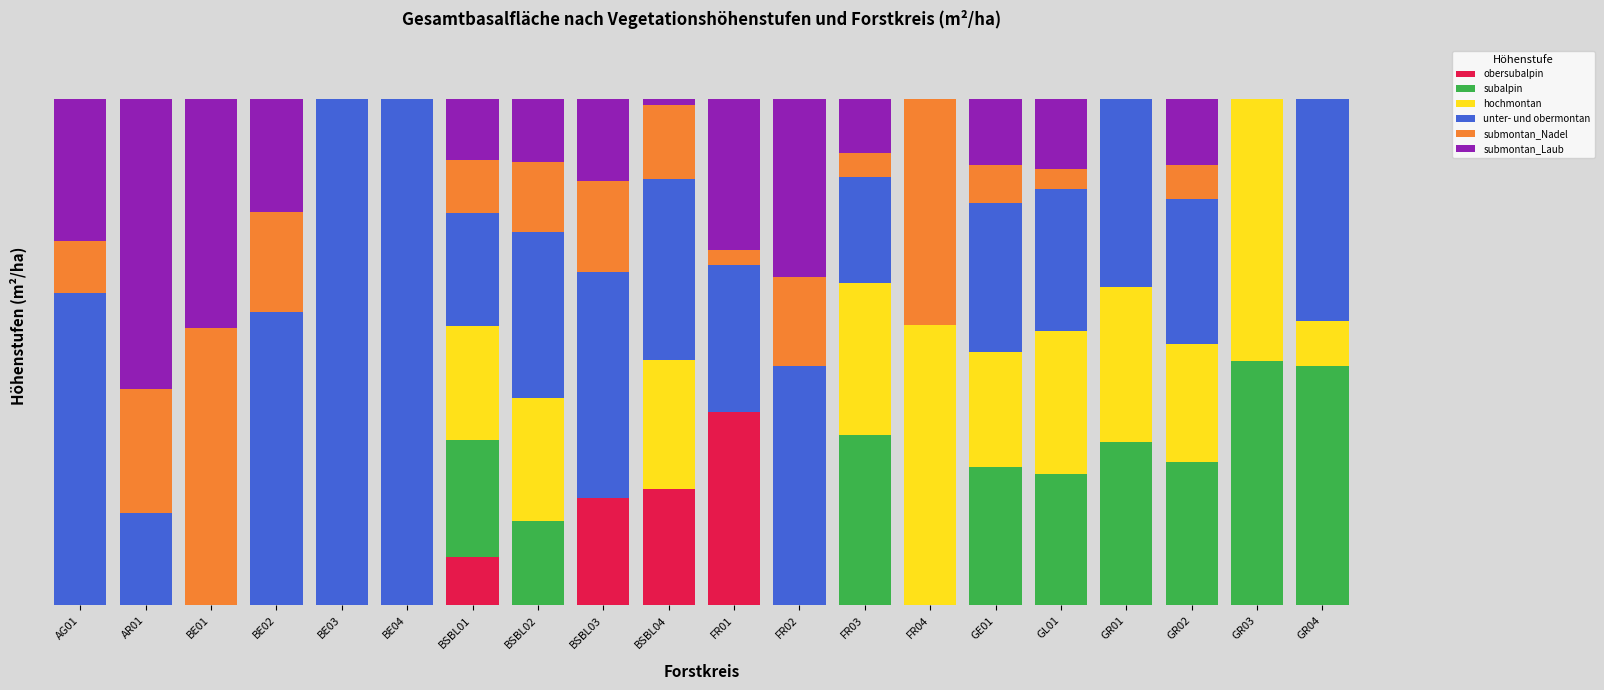

Reading left to right, extract all data points from this chart.

obersubalpin: AG01=0.0	AR01=0.0	BE01=0.0	BE02=0.0	BE03=0.0	BE04=0.0	BSBL01=16.3	BSBL02=0.0	BSBL03=17.2	BSBL04=23.8	FR01=27.7	FR02=0.0	FR03=0.0	FR04=0.0	GE01=0.0	GL01=0.0	GR01=0.0	GR02=0.0	GR03=0.0	GR04=0.0
subalpin: AG01=0.0	AR01=0.0	BE01=0.0	BE02=0.0	BE03=0.0	BE04=0.0	BSBL01=39.2	BSBL02=18.9	BSBL03=0.0	BSBL04=0.0	FR01=0.0	FR02=0.0	FR03=60.6	FR04=0.0	GE01=40.9	GL01=35.0	GR01=33.2	GR02=47.1	GR03=32.6	GR04=37.0
hochmontan: AG01=0.0	AR01=0.0	BE01=0.0	BE02=0.0	BE03=0.0	BE04=0.0	BSBL01=38.4	BSBL02=27.5	BSBL03=0.0	BSBL04=26.5	FR01=0.0	FR02=0.0	FR03=54.1	FR04=63.8	GE01=33.9	GL01=38.2	GR01=31.3	GR02=38.8	GR03=34.9	GR04=7.0
unter- und obermontan: AG01=34.5	AR01=4.5	BE01=0.0	BE02=38.3	BE03=53.7	BE04=45.5	BSBL01=38.0	BSBL02=37.0	BSBL03=36.2	BSBL04=37.2	FR01=21.1	FR02=26.0	FR03=37.8	FR04=0.0	GE01=44.2	GL01=38.1	GR01=38.2	GR02=47.7	GR03=0.0	GR04=34.3
submontan_Nadel: AG01=5.7	AR01=6.1	BE01=15.1	BE02=13.0	BE03=0.0	BE04=0.0	BSBL01=18.0	BSBL02=15.6	BSBL03=14.6	BSBL04=15.1	FR01=2.2	FR02=9.7	FR03=8.6	FR04=51.4	GE01=11.2	GL01=5.3	GR01=0.0	GR02=11.1	GR03=0.0	GR04=0.0
submontan_Laub: AG01=15.7	AR01=14.2	BE01=12.5	BE02=14.8	BE03=0.0	BE04=0.0	BSBL01=20.6	BSBL02=14.2	BSBL03=13.2	BSBL04=1.3	FR01=21.7	FR02=19.4	FR03=19.3	FR04=0.0	GE01=19.6	GL01=18.7	GR01=0.0	GR02=21.7	GR03=0.0	GR04=0.0